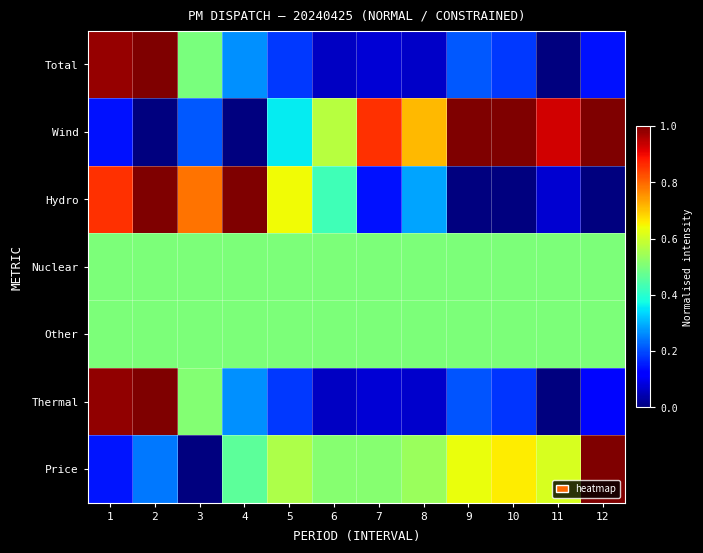

How many distinct data groups are displayed?

7